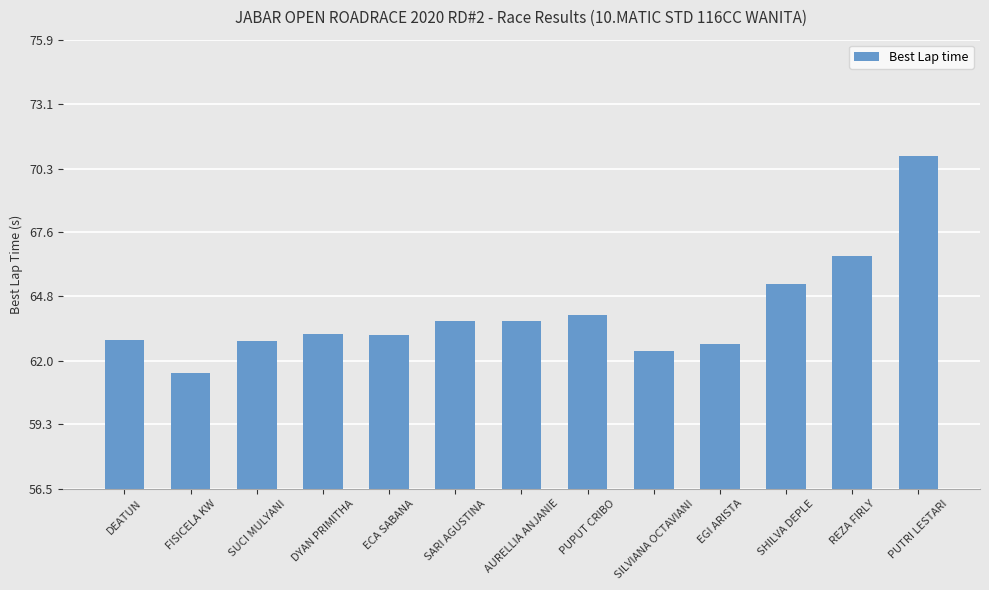

What is the sum of the values at AURELLIA ANJANIE and PUPUT CRIBO?

127.7